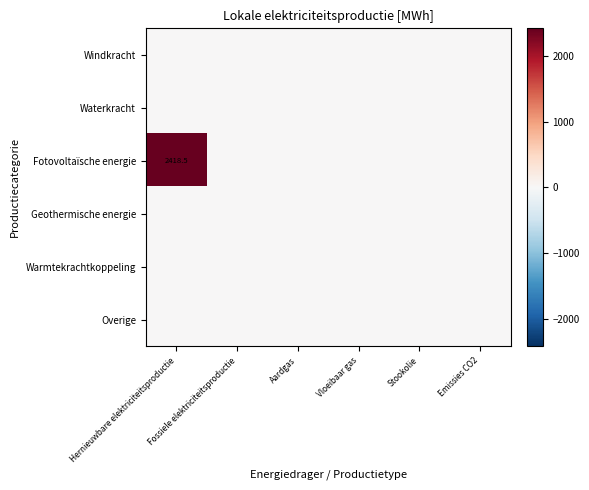

How many series are shown in this chart?

6